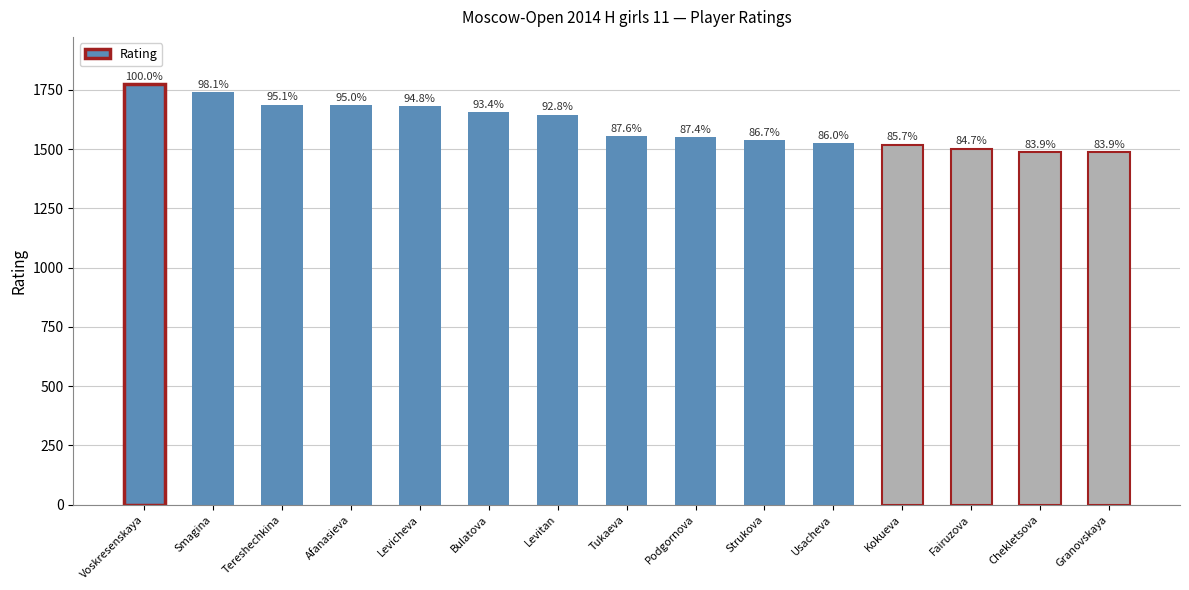

Where is the data nearest to the value 1630?

Levitan